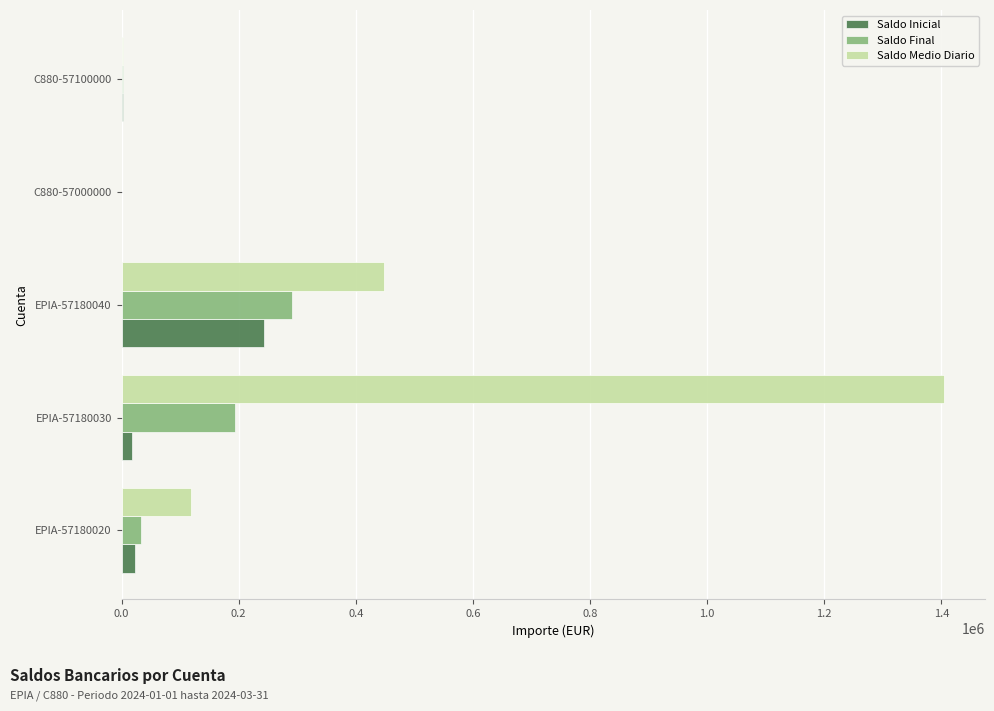

Which series changed the most between EPIA-57180030 and C880-57100000?

Saldo Medio Diario